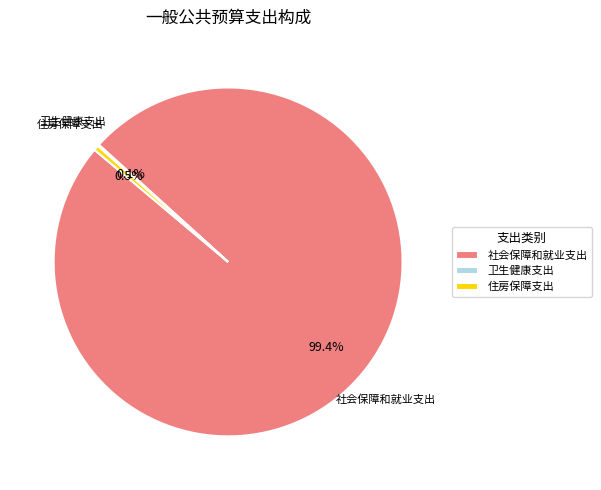

Which slice is the largest?

社会保障和就业支出